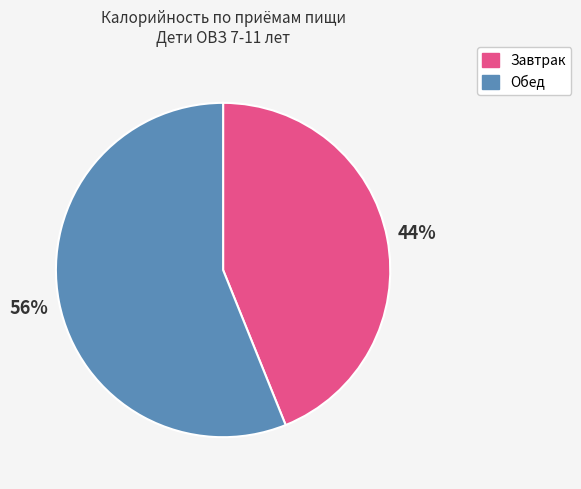

To the nearest percent, what is the difference between the largest and smallest slice percentages?

12%